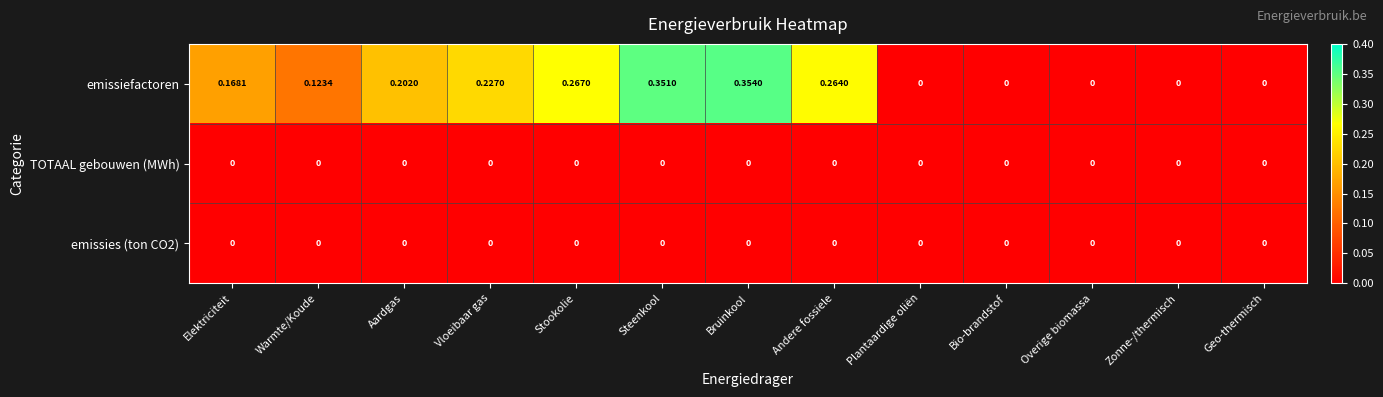

Which series changed the most between Steenkool and Overige biomassa?

emissiefactoren